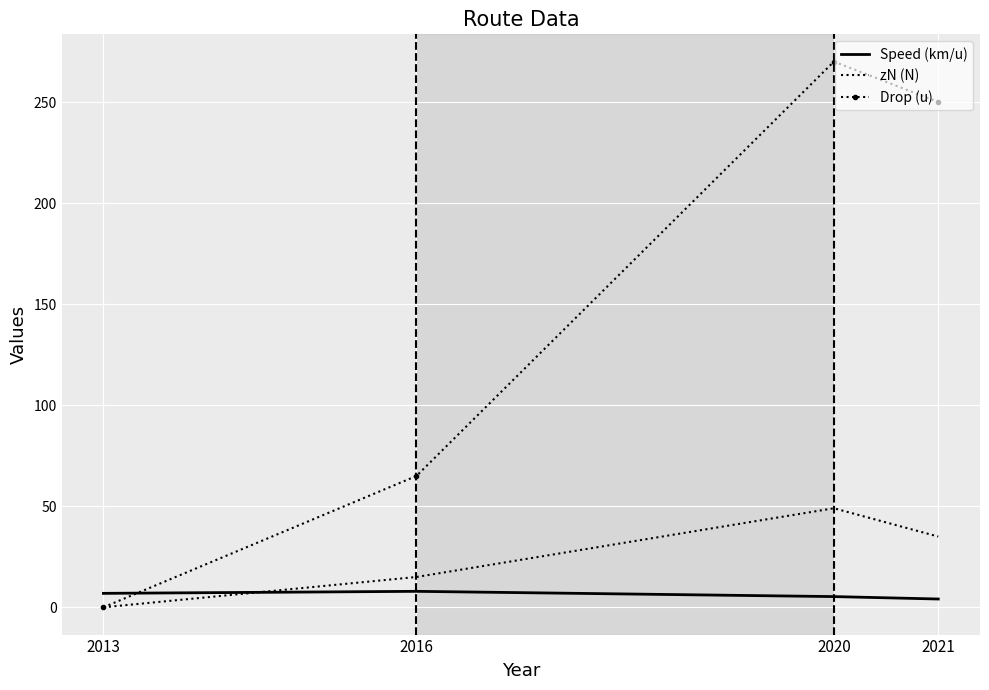

Where is the first local maximum for Speed (km/u)?

2016